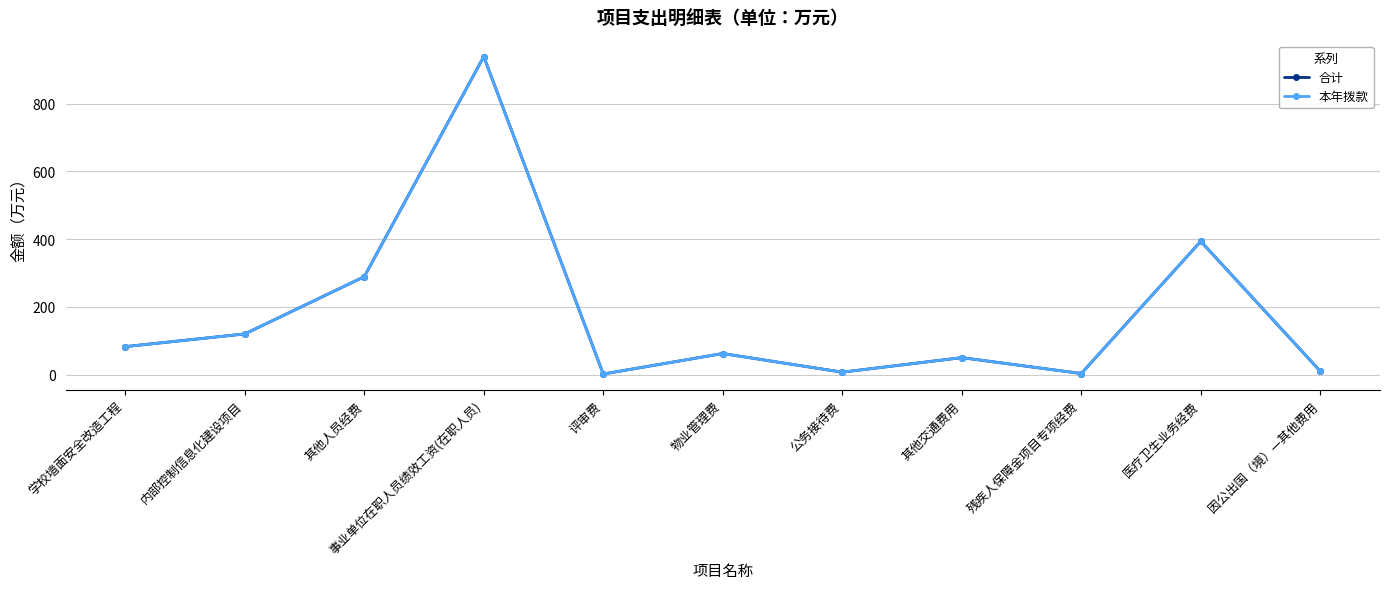

Does the chart have visible grid lines?

Yes